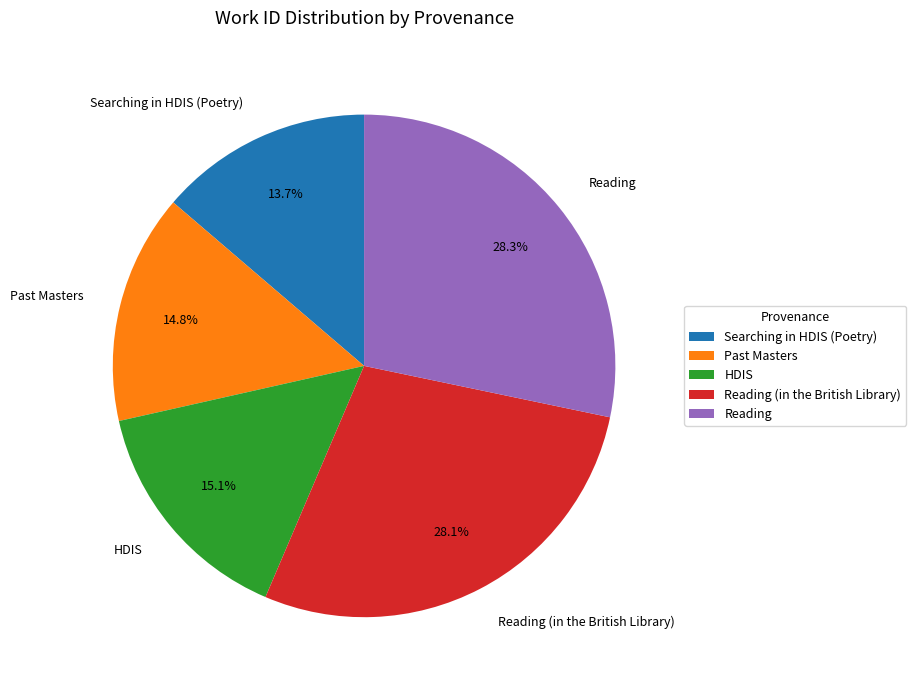

What percentage is NOT represented by Reading (in the British Library)?

71.9%